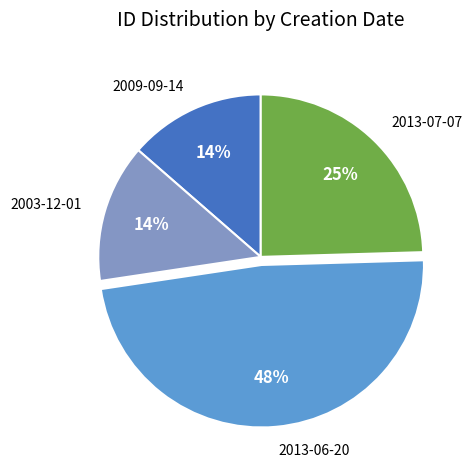

Is there any slice that represents more than half of the pie?

No